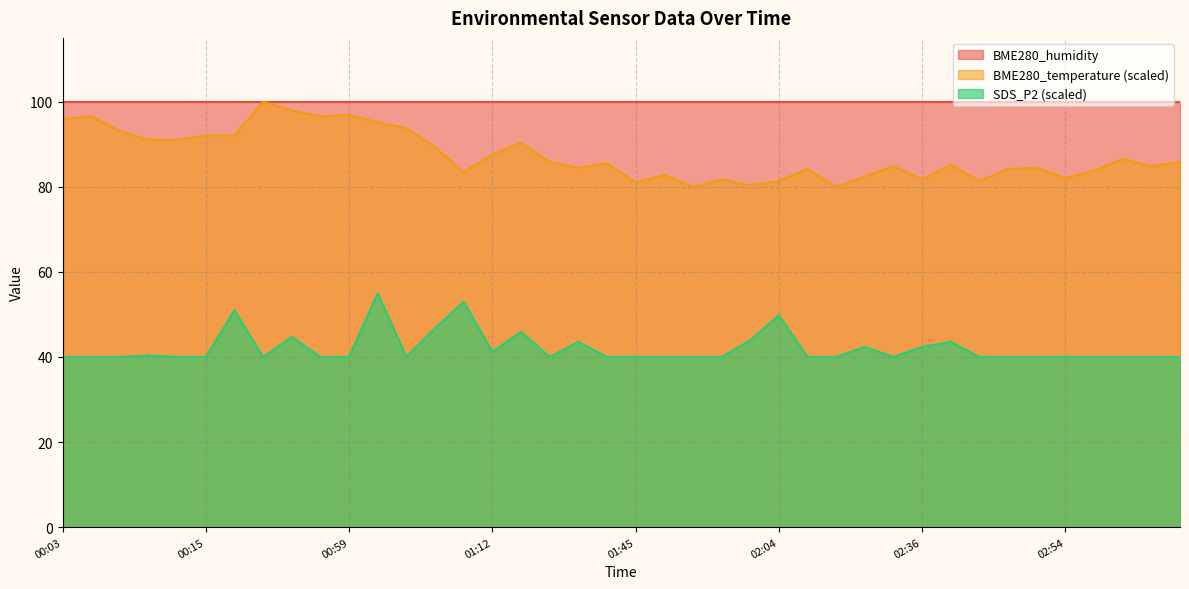

List the series in order of their overall mean, highest first.

BME280_humidity, BME280_temperature (scaled), SDS_P2 (scaled)